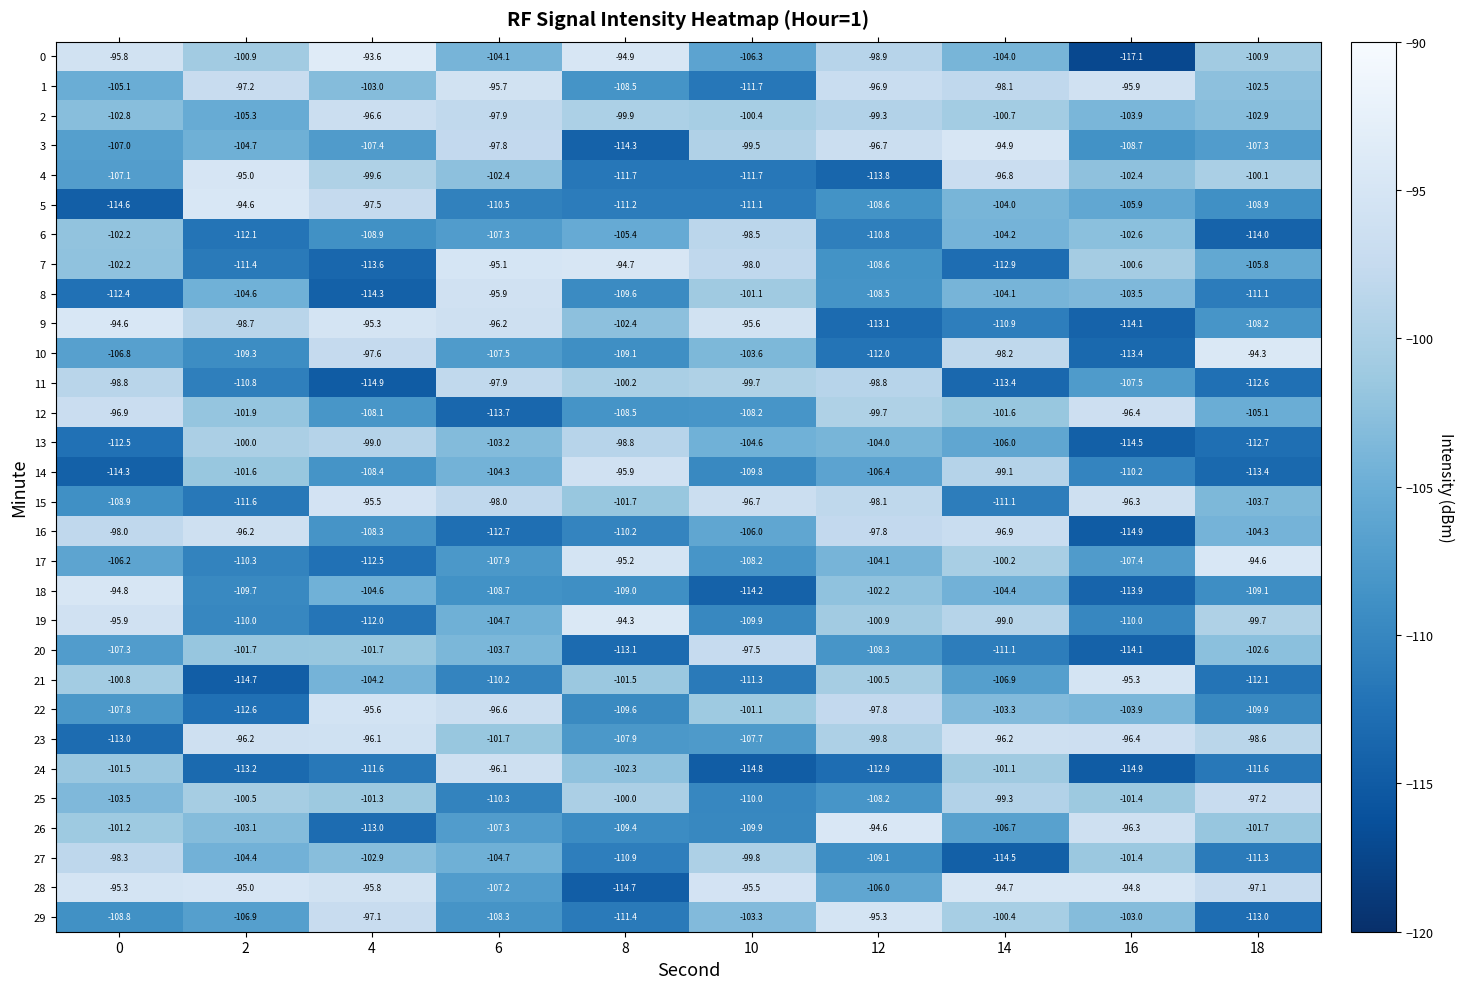

What is the approximate value of 9 at 16?

-114.1